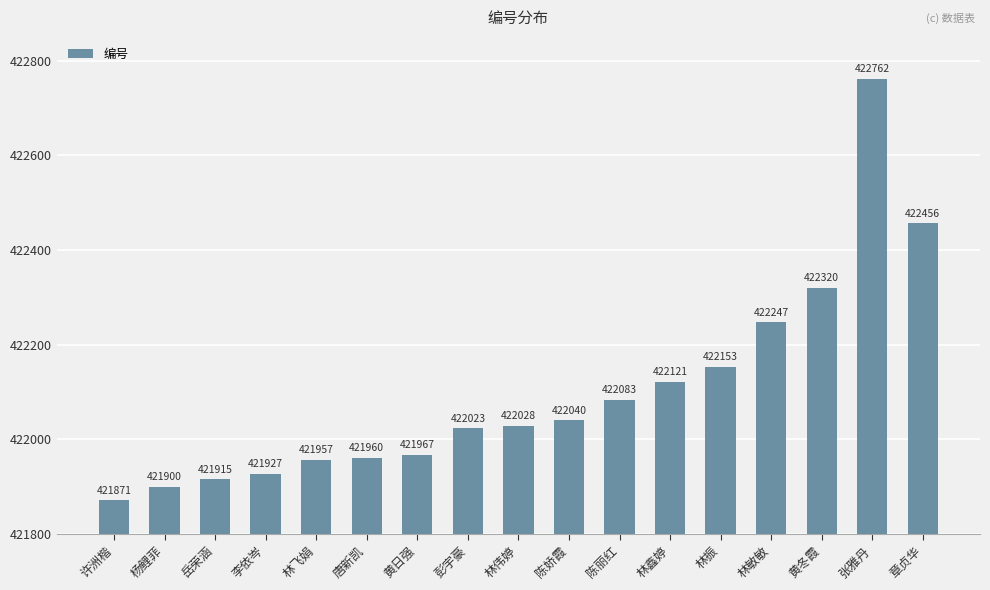

The value at 黄冬霞 is 111818. True or false?

False